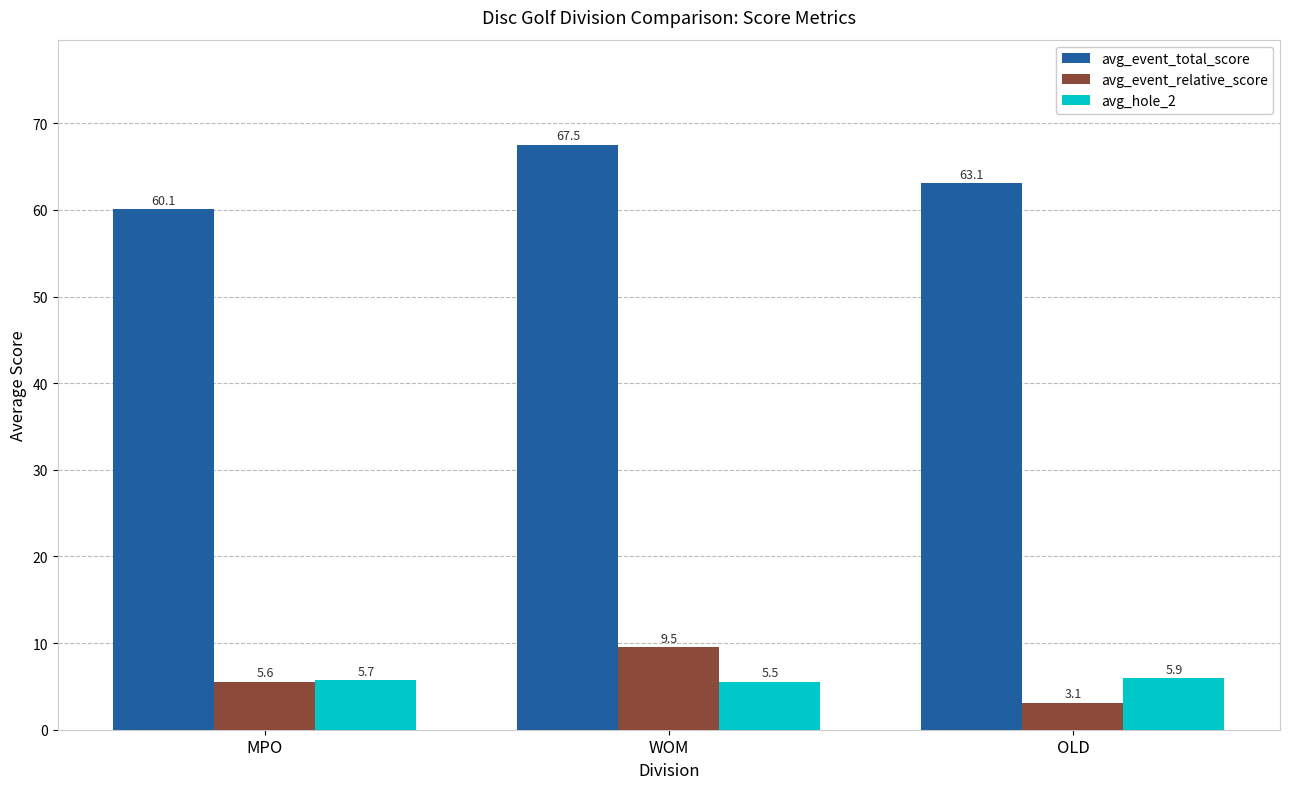

What is the sum of the avg_event_relative_score values at OLD and MPO?

8.7